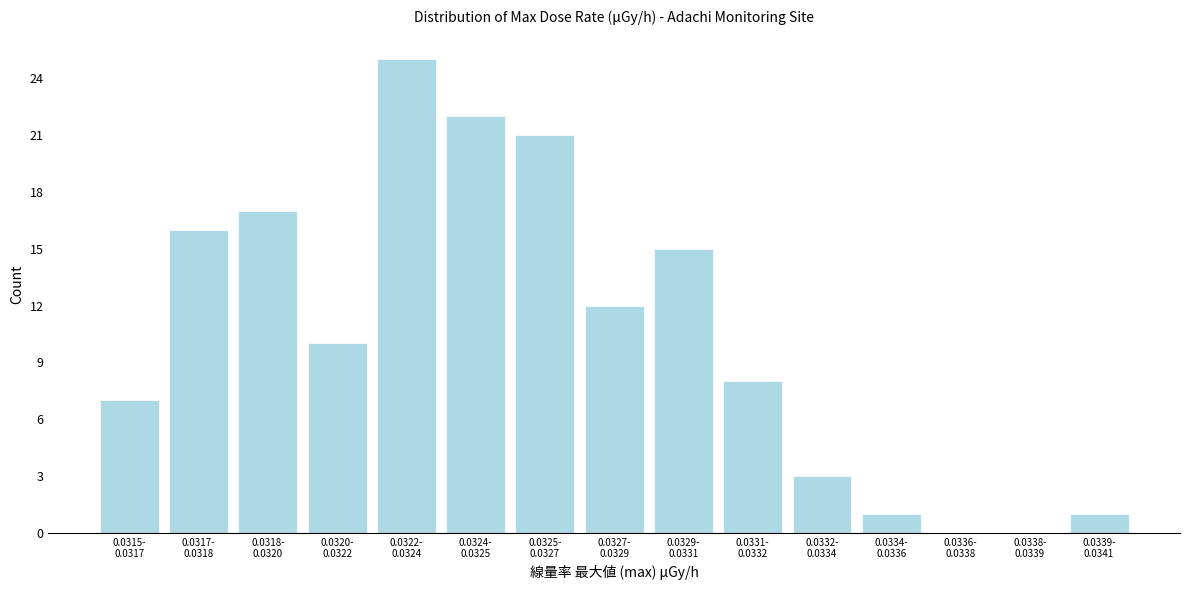

What is the sum of all values?

158